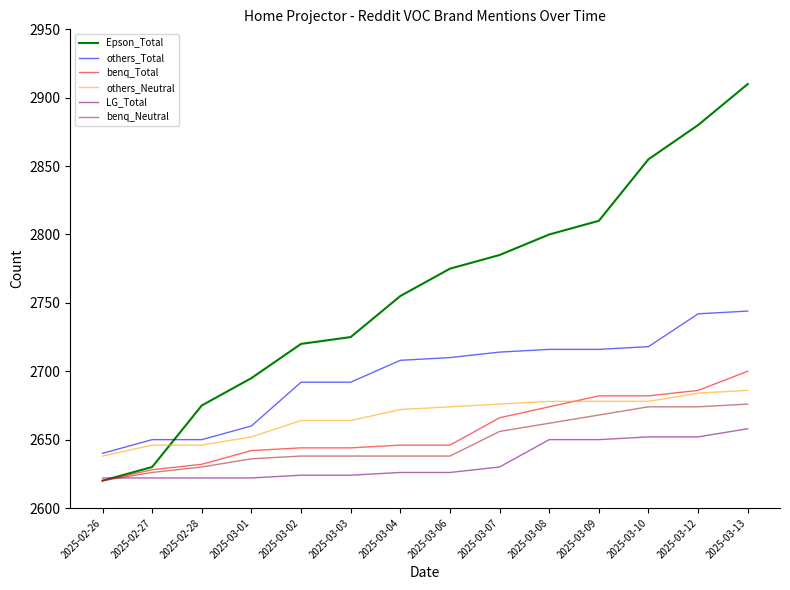

At 2025-03-04, list the series in order from largest to smallest.

Epson_Total, others_Total, others_Neutral, benq_Total, benq_Neutral, LG_Total